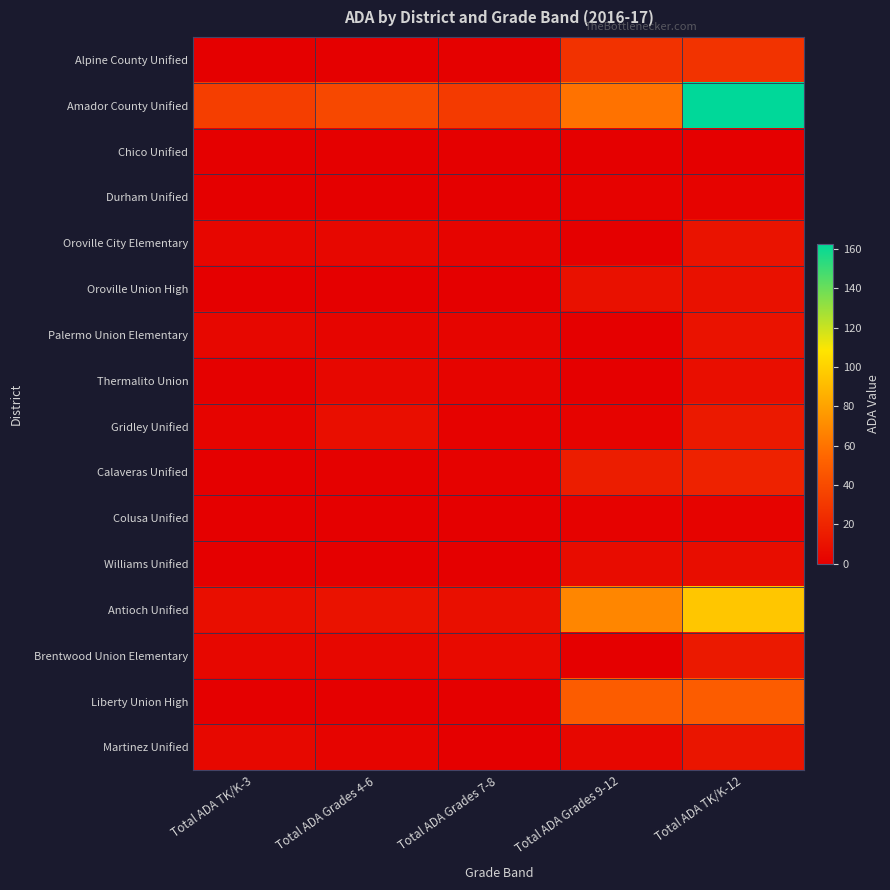

What is the spread (max minus min) of values at Total ADA Grades 9-12?

68.3